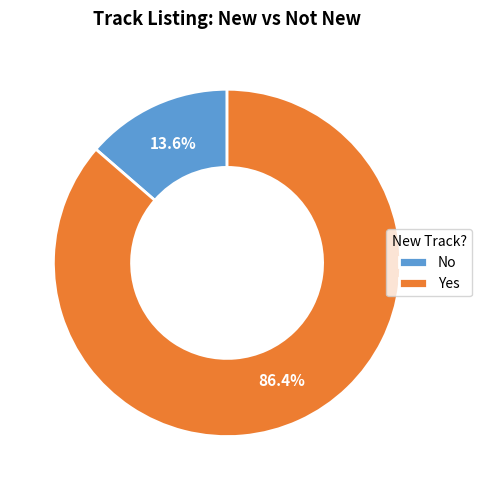

To the nearest percent, what portion does Yes represent?

86%